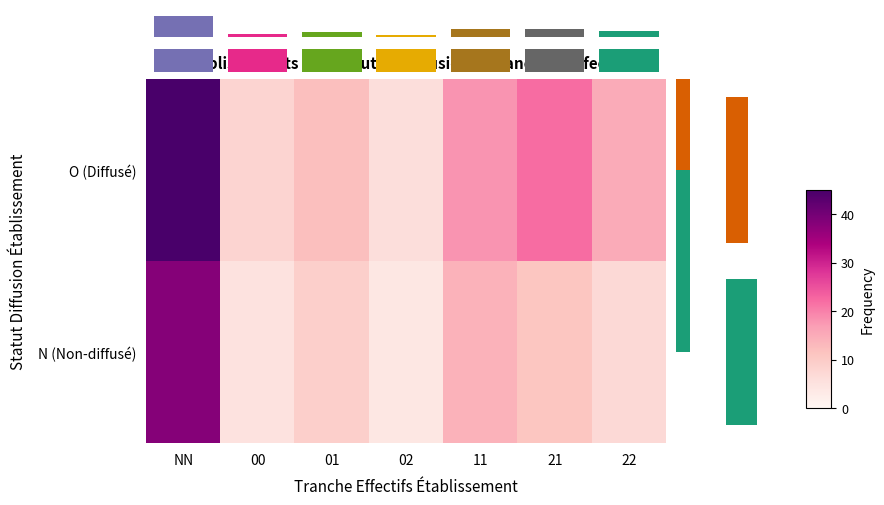

Which series has the largest total across all categories?

O (Diffusé)